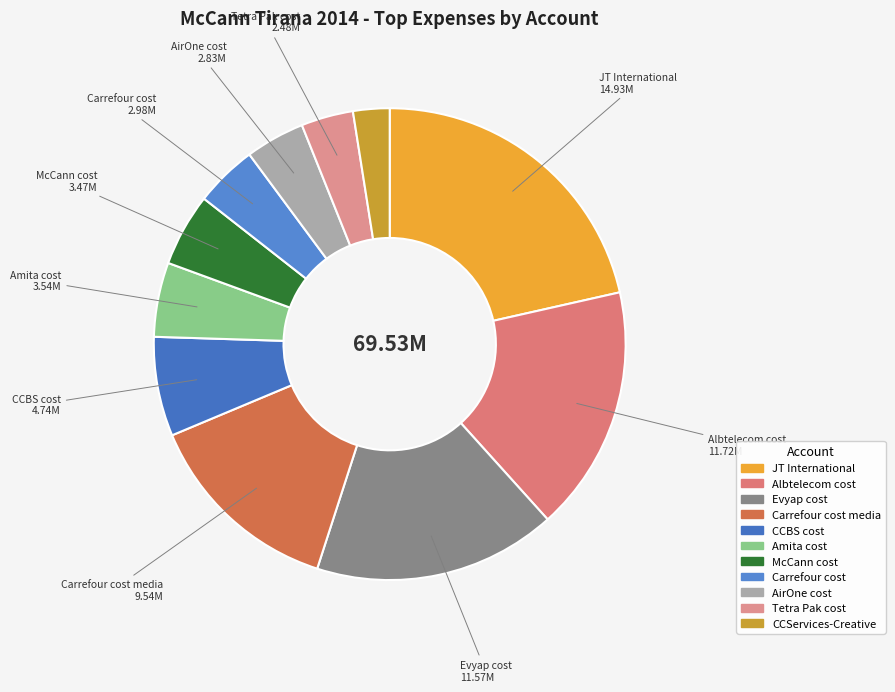

Between Carrefour cost media and McCann cost, which is larger?

Carrefour cost media